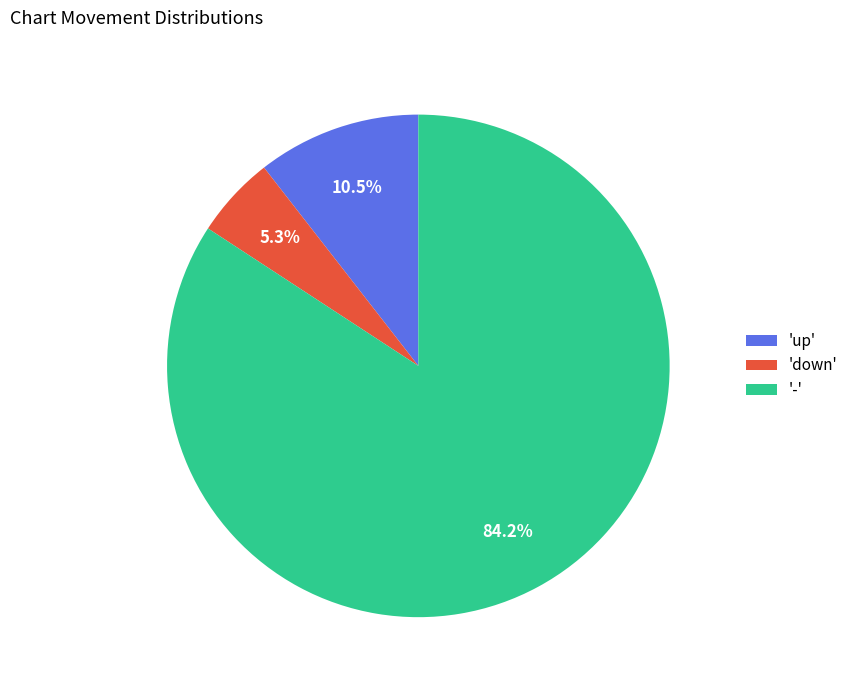

Is the sum of '-' and 'up' greater than half?

Yes